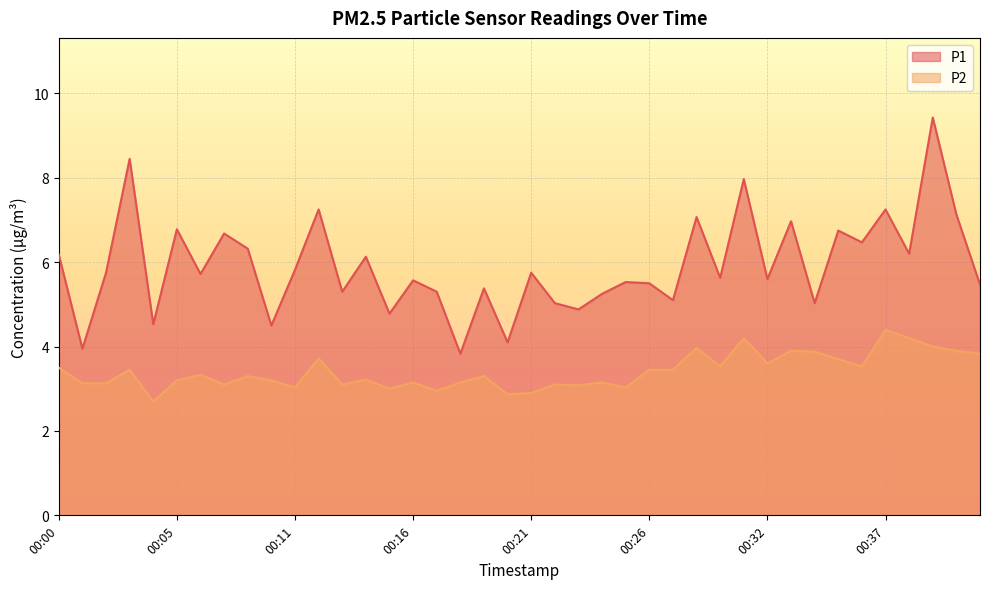

Reading left to right, extract all data points from this chart.

P1: 00:00=6.2	00:01=4.0	00:02=5.8	00:03=8.4	00:04=4.5	00:05=6.8	00:06=5.7	00:07=6.7	00:08=6.3	00:09=4.5	00:11=5.8	00:12=7.2	00:13=5.3	00:14=6.1	00:15=4.8	00:16=5.6	00:17=5.3	00:18=3.8	00:19=5.4	00:20=4.1	00:21=5.8	00:22=5.0	00:23=4.9	00:24=5.2	00:25=5.5	00:26=5.5	00:27=5.1	00:29=7.1	00:30=5.6	00:31=8.0	00:32=5.6	00:33=7.0	00:34=5.0	00:35=6.8	00:36=6.5	00:37=7.2	00:38=6.2	00:39=9.4	00:40=7.1	00:41=5.5
P2: 00:00=3.5	00:01=3.1	00:02=3.1	00:03=3.5	00:04=2.7	00:05=3.2	00:06=3.3	00:07=3.1	00:08=3.3	00:09=3.2	00:11=3.0	00:12=3.7	00:13=3.1	00:14=3.2	00:15=3.0	00:16=3.1	00:17=3.0	00:18=3.1	00:19=3.3	00:20=2.9	00:21=2.9	00:22=3.1	00:23=3.1	00:24=3.1	00:25=3.0	00:26=3.5	00:27=3.5	00:29=4.0	00:30=3.5	00:31=4.2	00:32=3.6	00:33=3.9	00:34=3.9	00:35=3.7	00:36=3.5	00:37=4.4	00:38=4.2	00:39=4.0	00:40=3.9	00:41=3.8